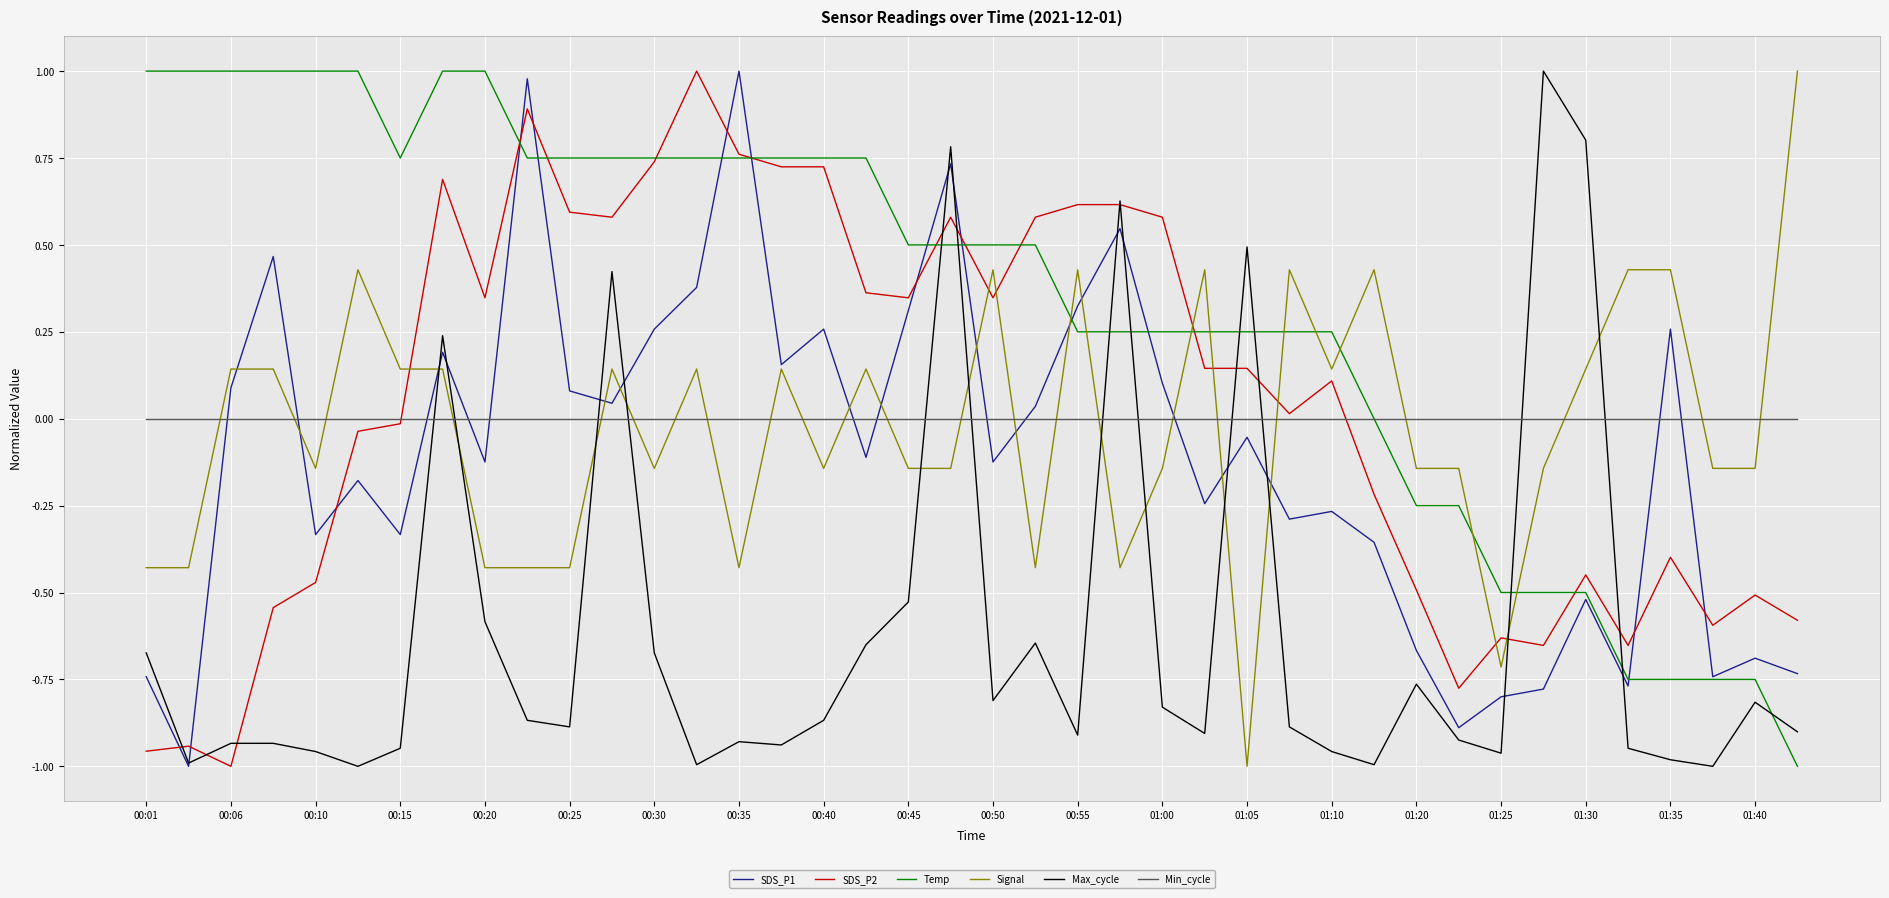

True or false: Max_cycle and Min_cycle intersect in this chart.

True